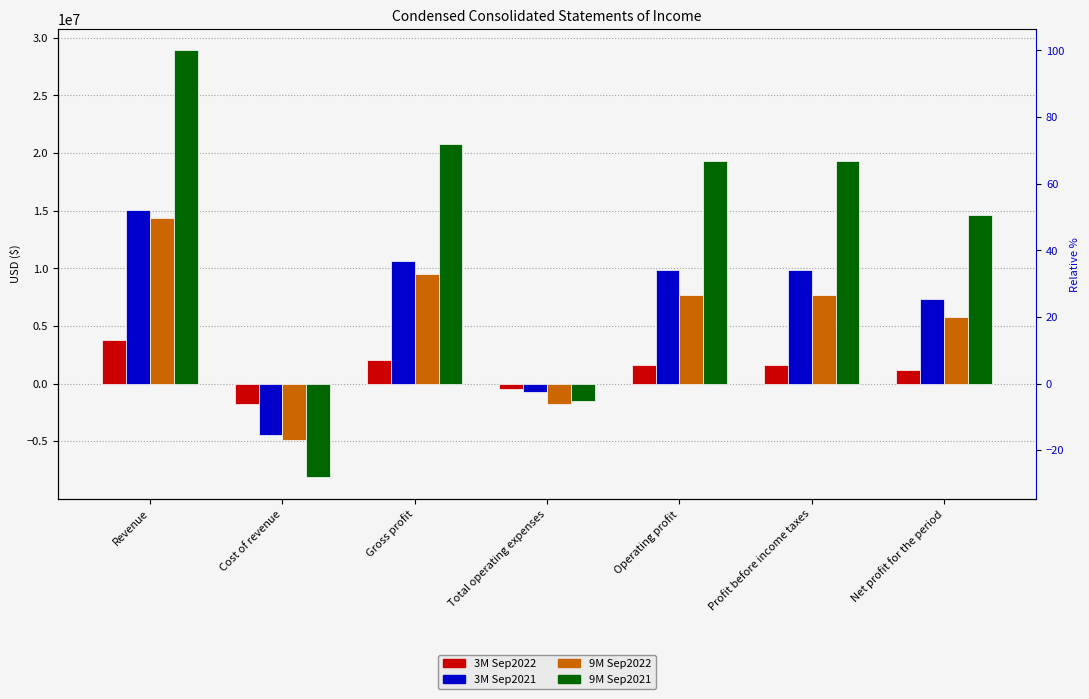

How many bars are there in total?

28